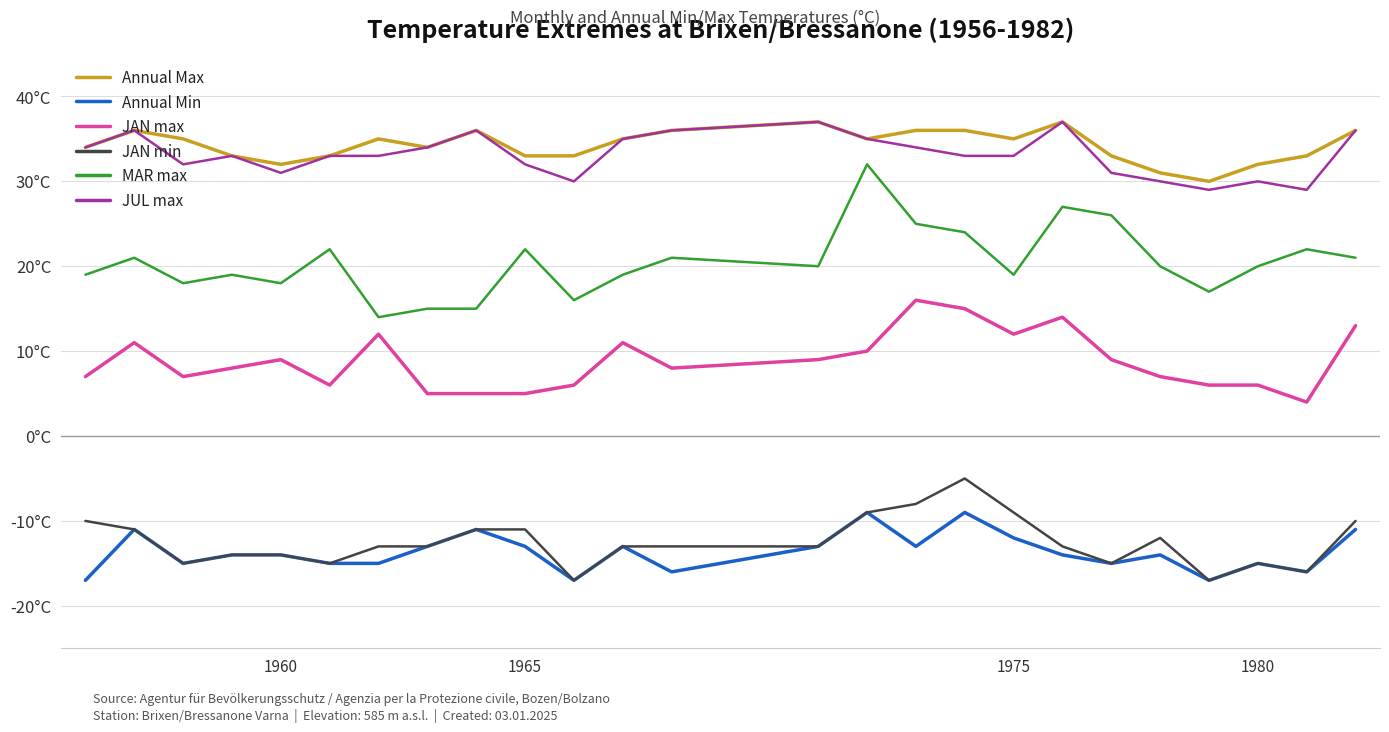

What are all the series names shown in the legend?

Annual Max, Annual Min, JAN max, JAN min, MAR max, JUL max